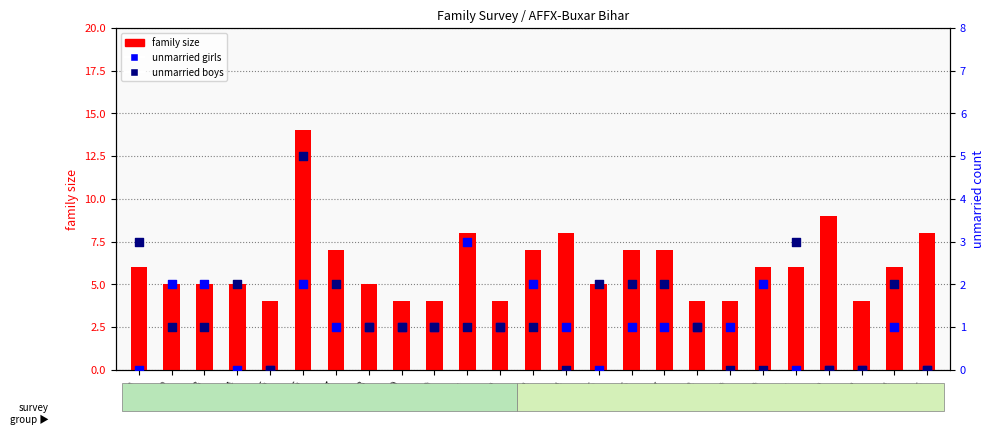

Which series has the largest total across all categories?

family size